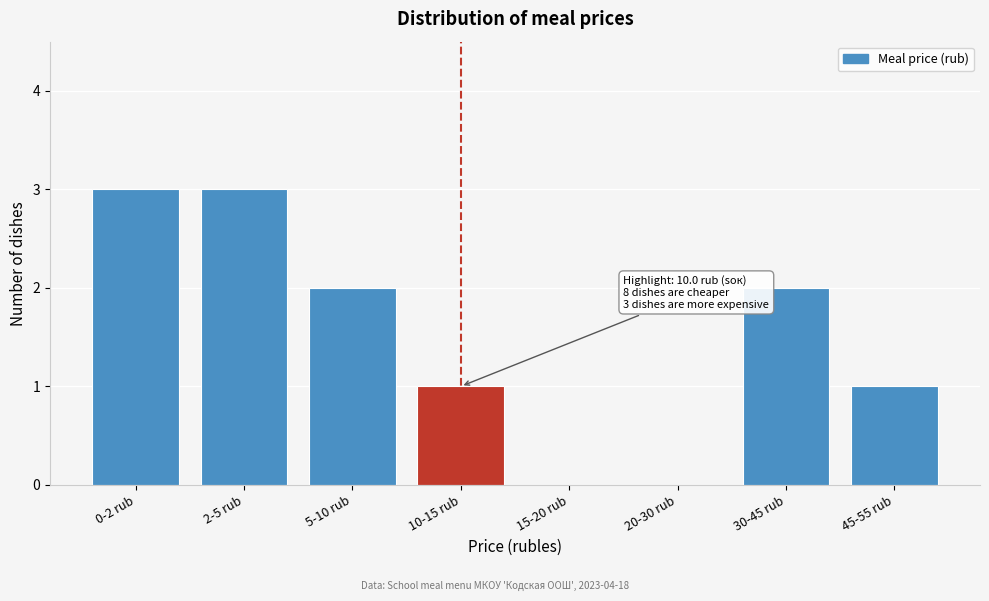

Reading left to right, transcribe all the data shown in this chart.

0-2 rub=3	2-5 rub=3	5-10 rub=2	10-15 rub=1	15-20 rub=0	20-30 rub=0	30-45 rub=2	45-55 rub=1